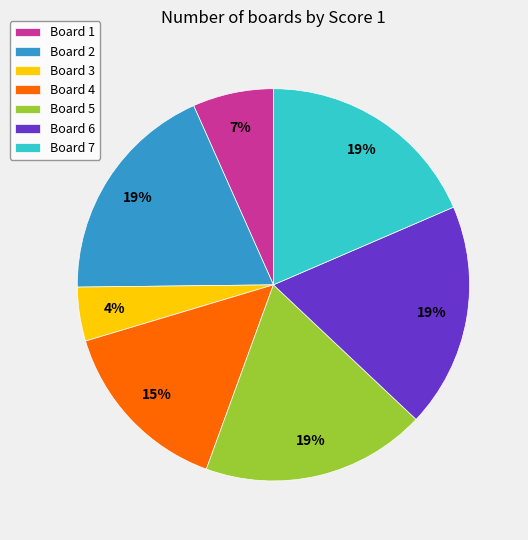

To the nearest percent, what is the average slice percentage?

14%